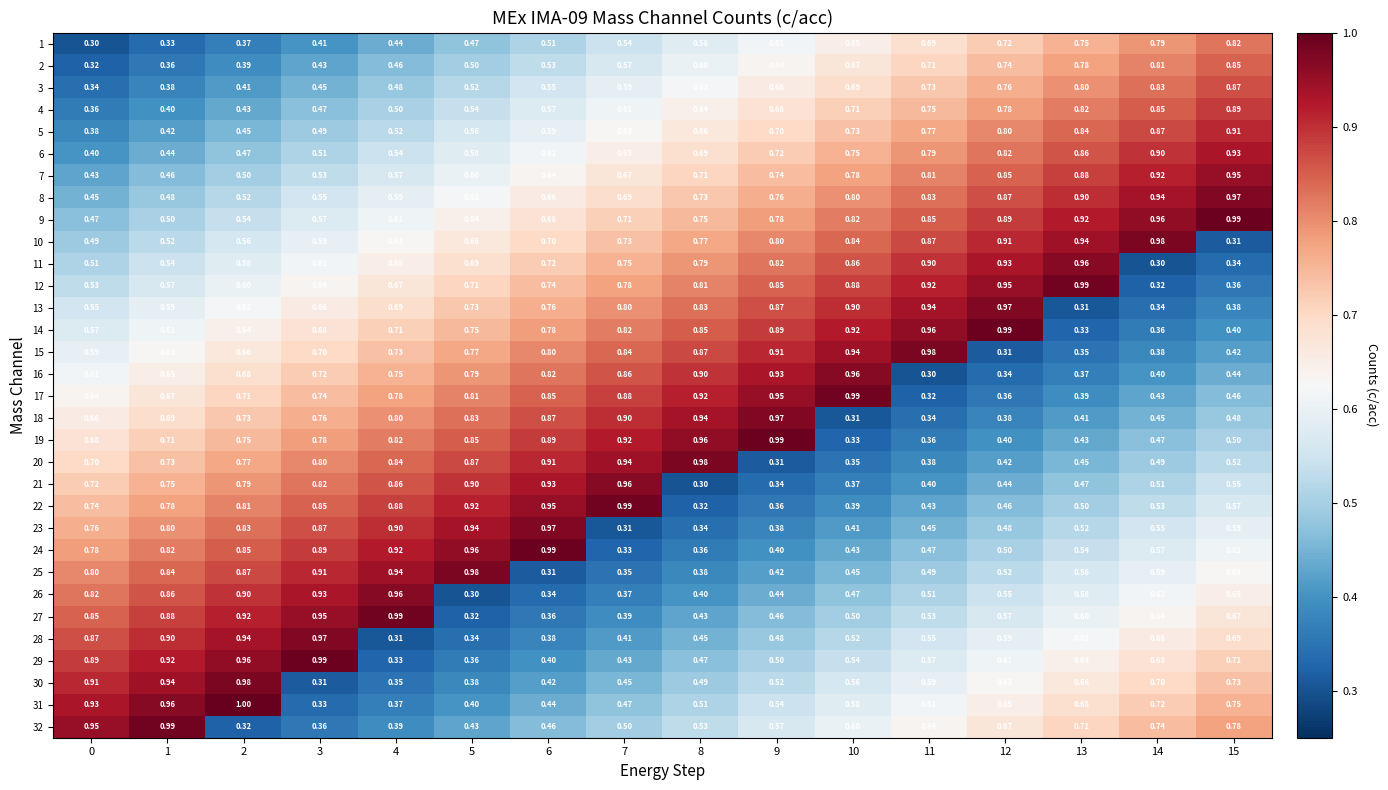

Is the value of 16 at 2 greater than the value of 10 at 1?

Yes